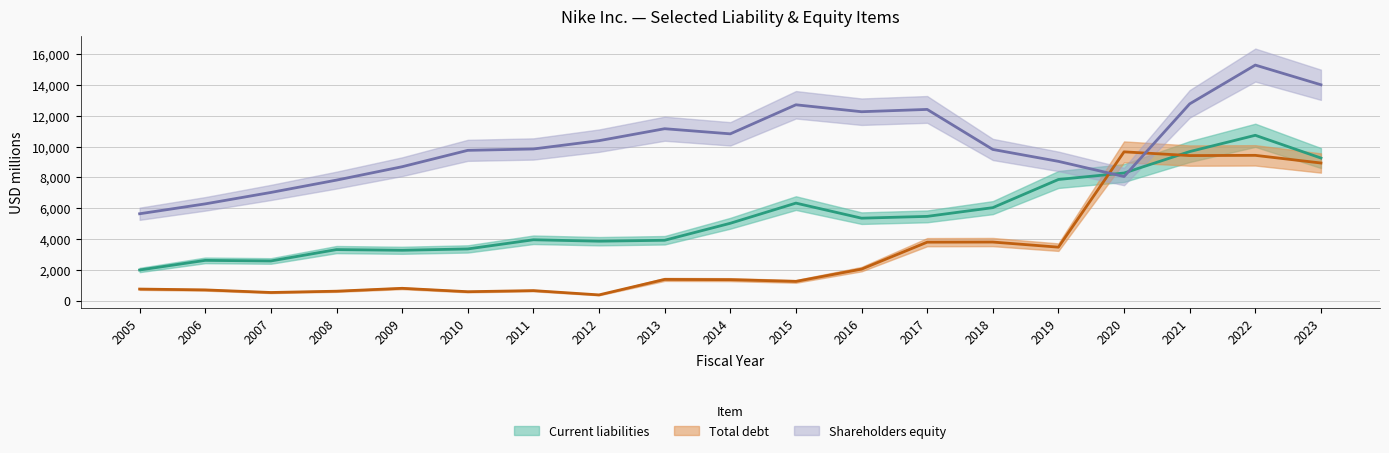

List the series in order of their peak value, lowest first.

Total debt, Current liabilities, Shareholders equity